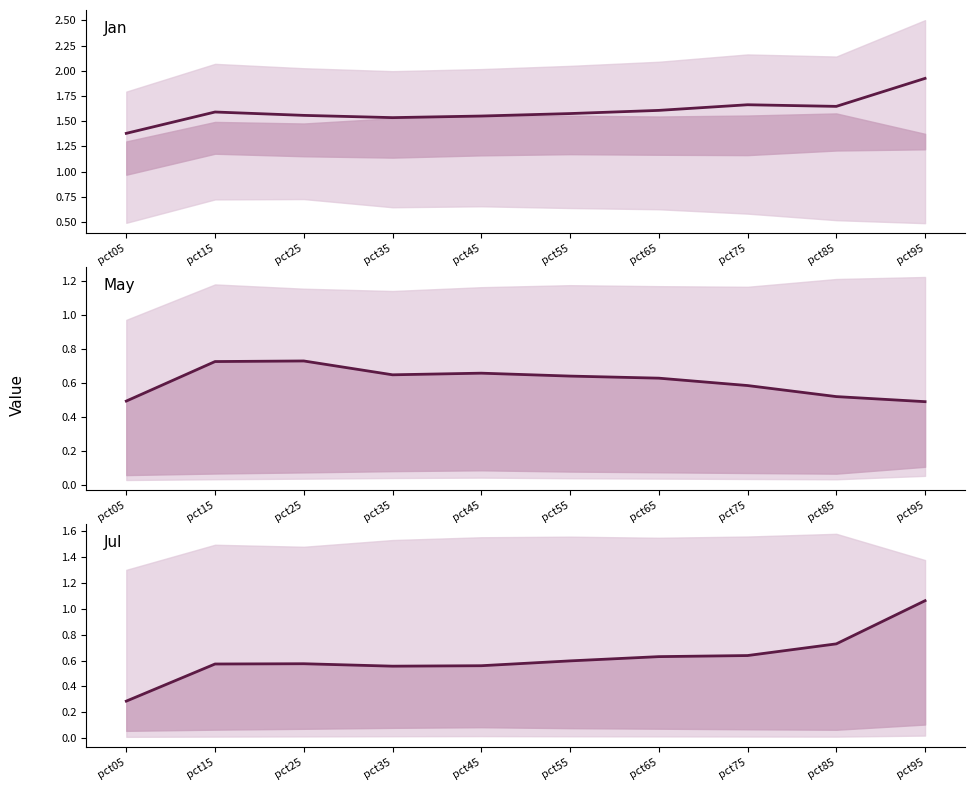

What is the sum of the Jul values at pct95 and pct75?

1.7